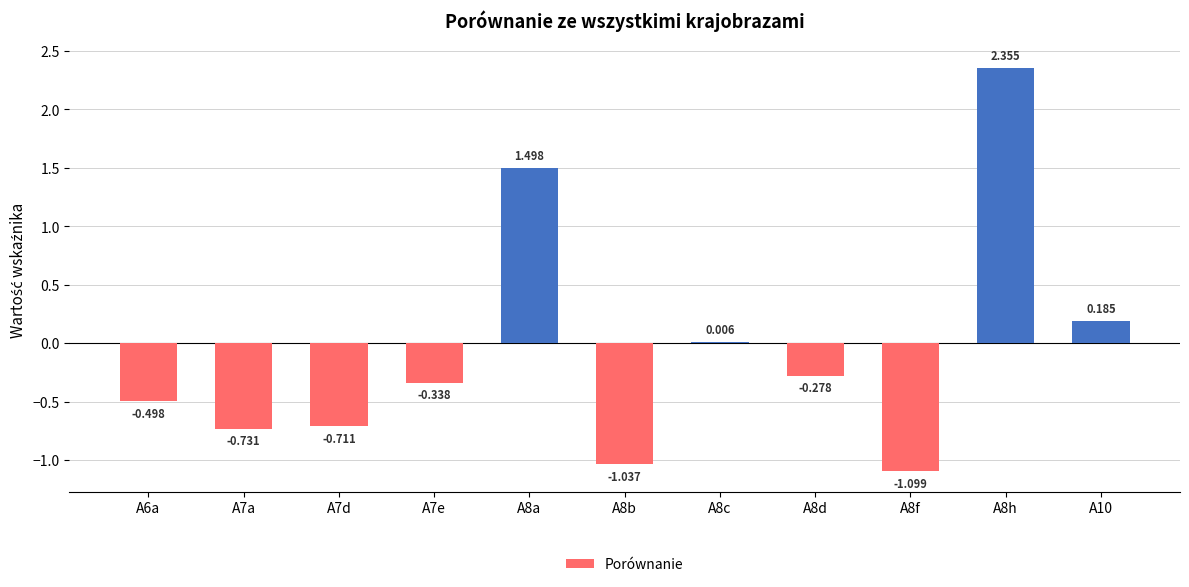

How many data points are above 0?

4